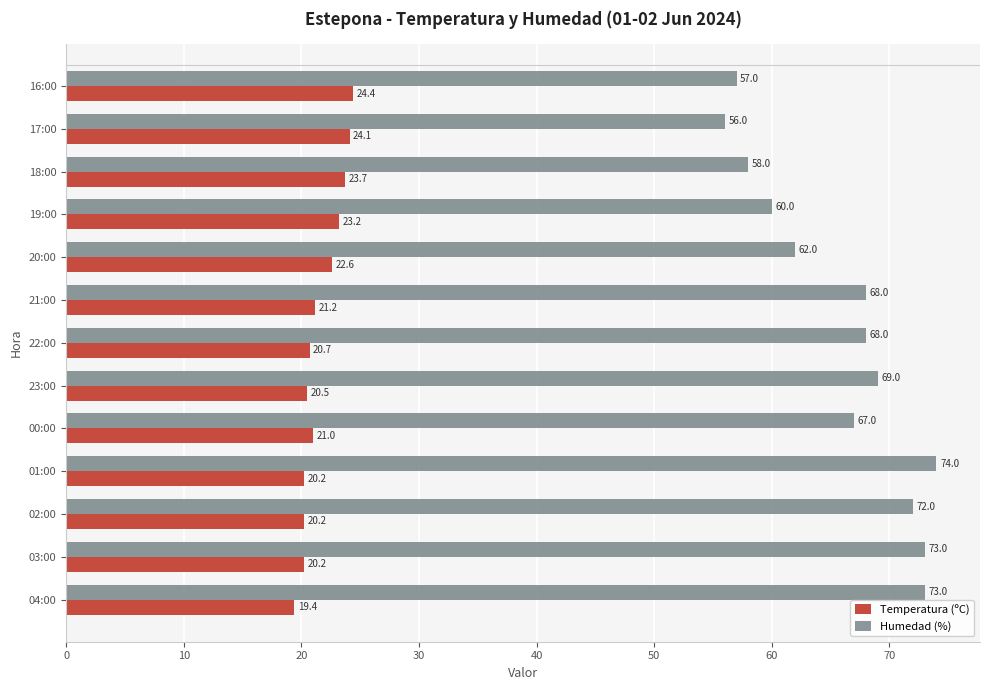

What is the sum of all Humedad (%) values?

857.0